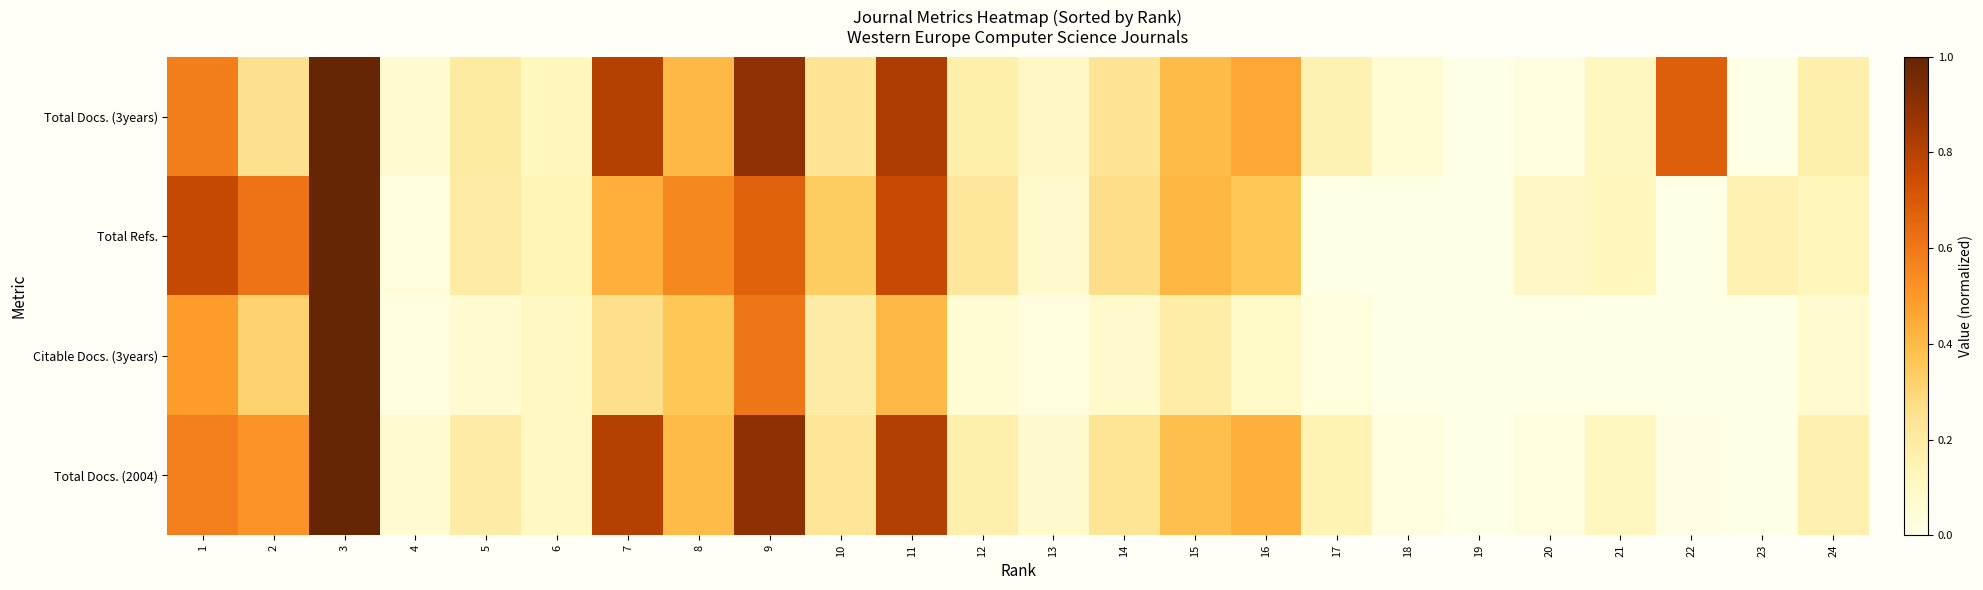

Which series has the widest spread of values?

Total Docs. (3years)